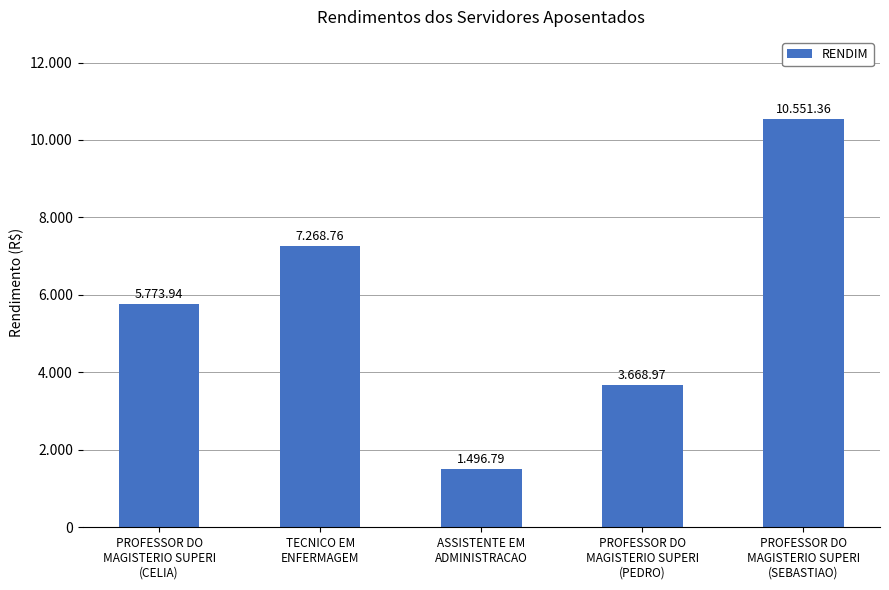

What is the smallest value displayed?

1496.8